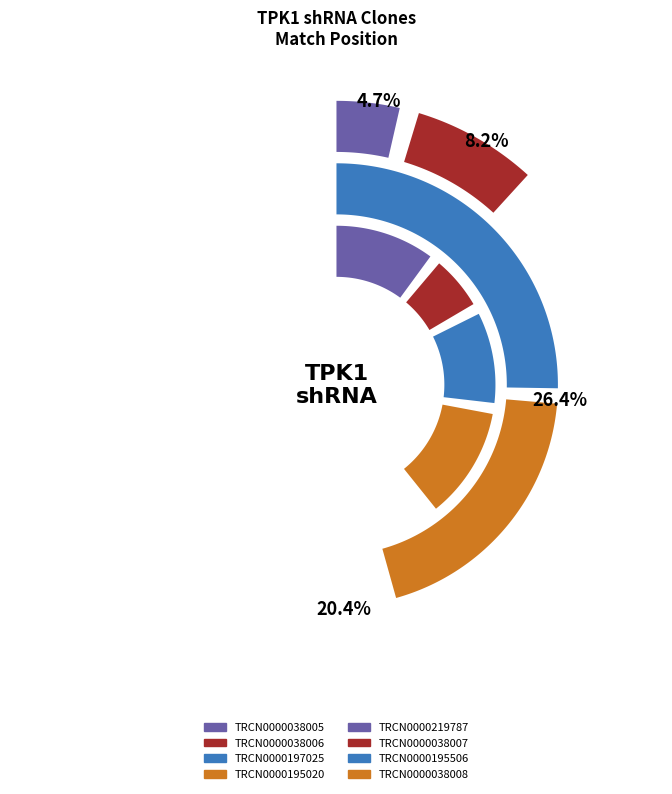

To the nearest percent, what is the average slice percentage?

12%